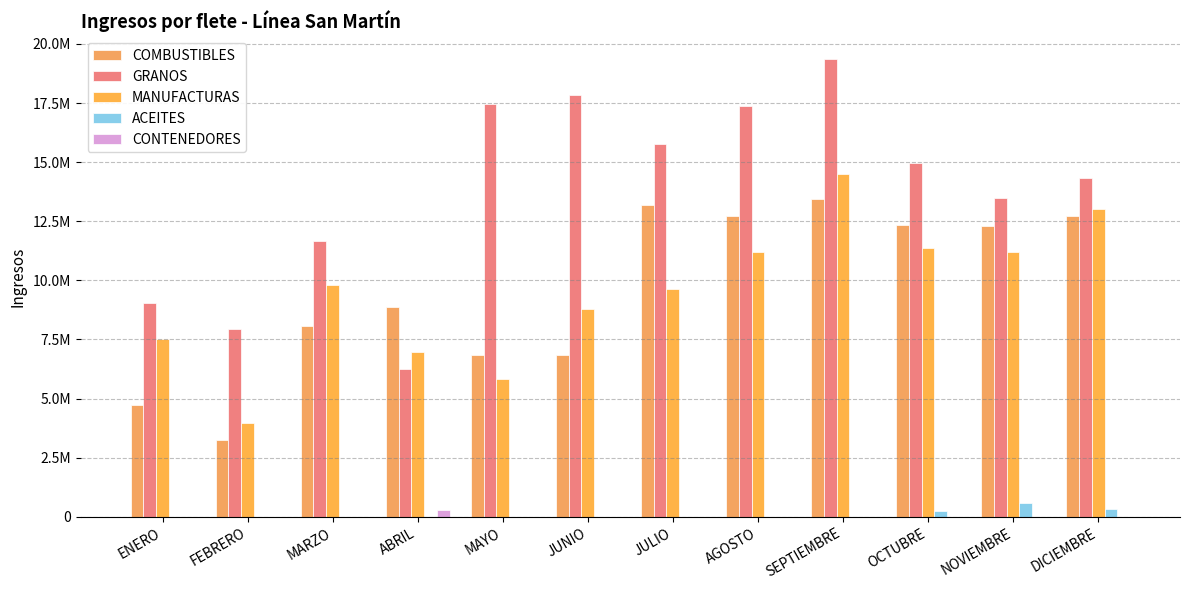

Which label corresponds to the largest value in the chart?

SEPTIEMBRE